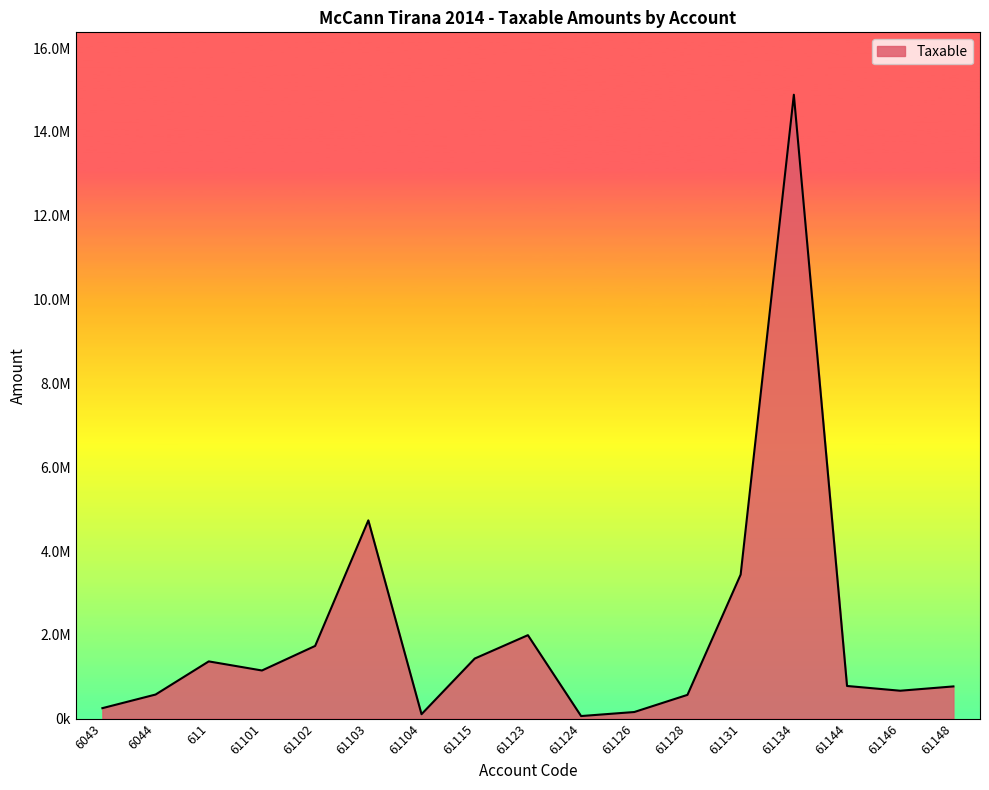

Where is the data nearest to the value 7474836?

61103